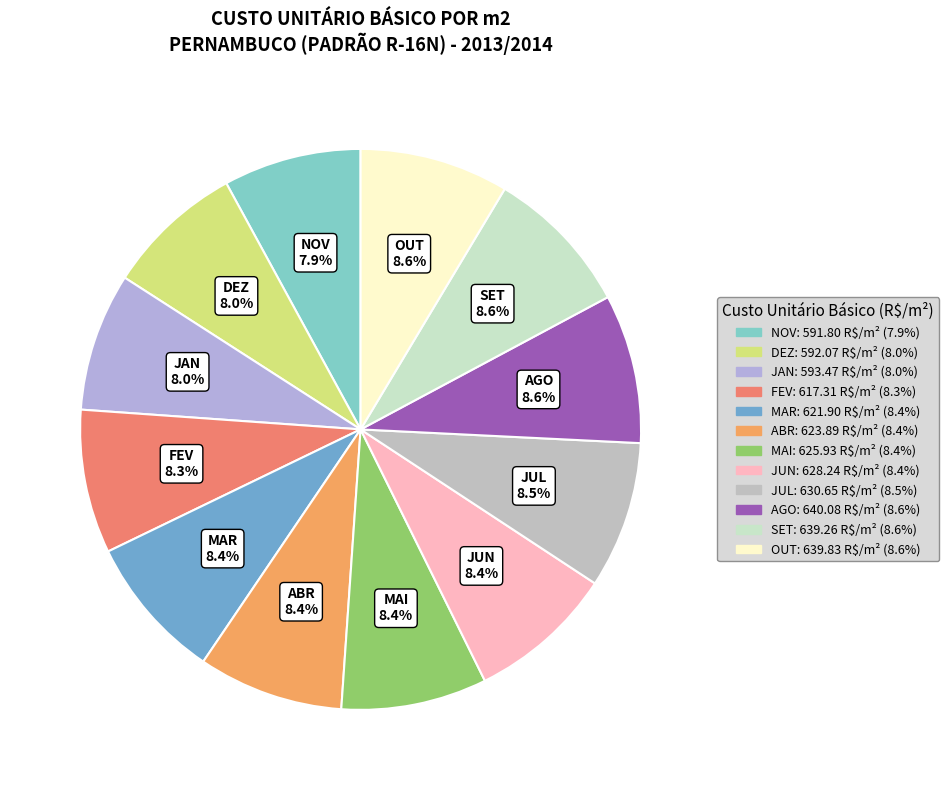

Approximately how many times larger is the value at JUL compared to SET?

1.0